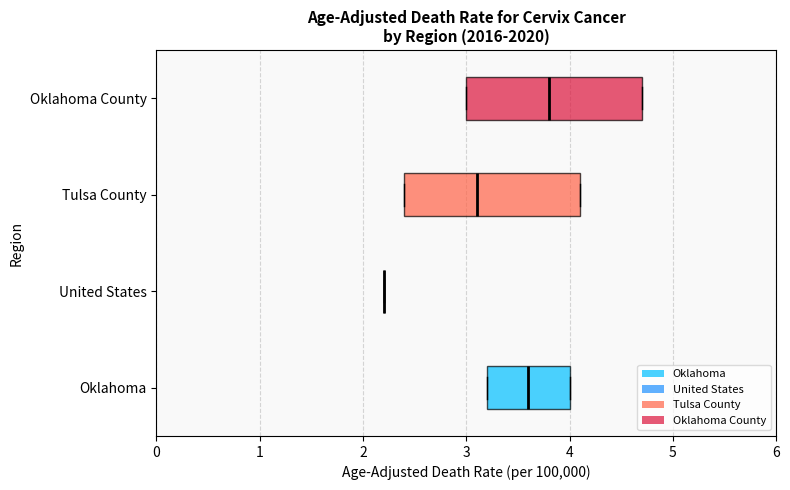

Where is the right edge of the box for Oklahoma on the x-axis? The values are not printed on the chart, so give them approximately, as read against the axis.

4.0